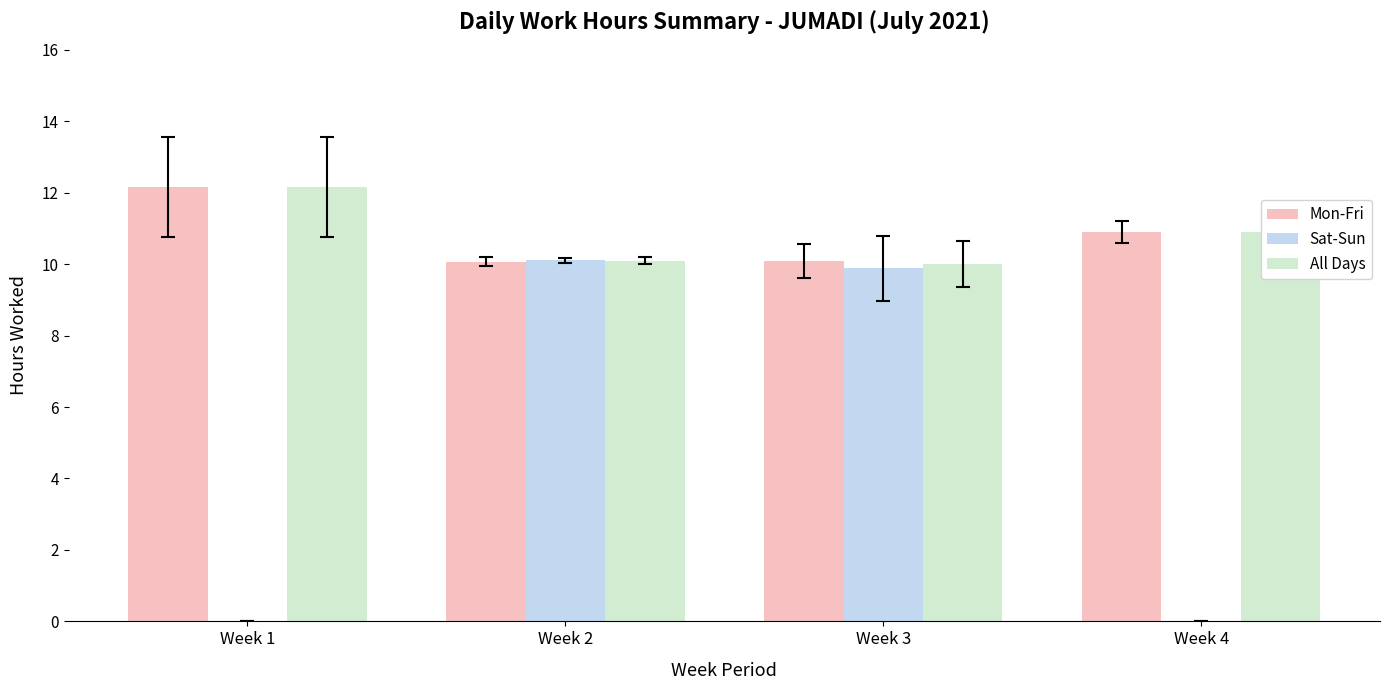

Which category has the highest value in the All Days series?

Week 1